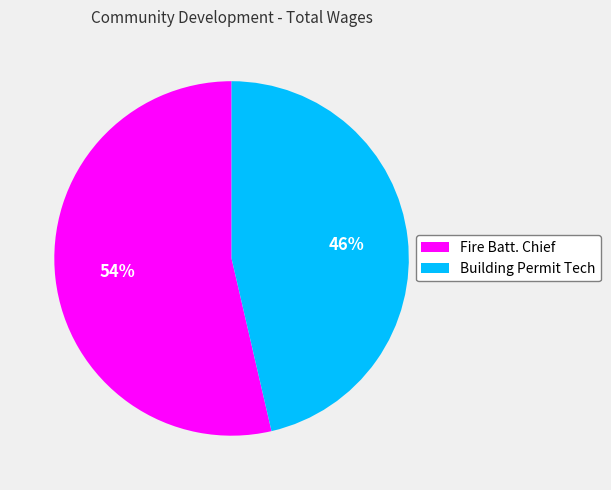

What is the ratio of the value at Building Permit Tech to the value at Fire Batt. Chief?

0.9